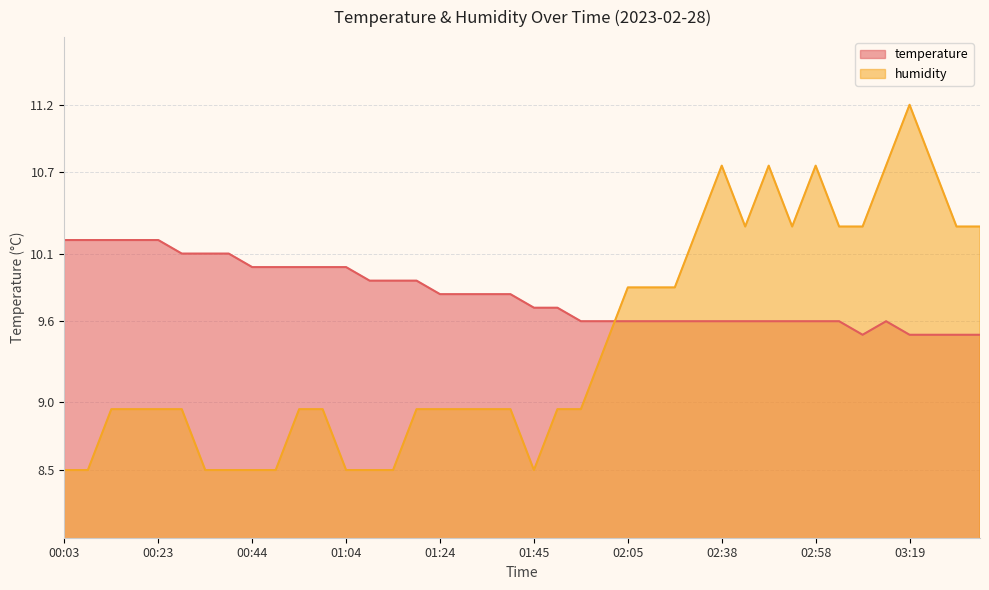

True or false: temperature has a value of 9.6 at 02:38.

True